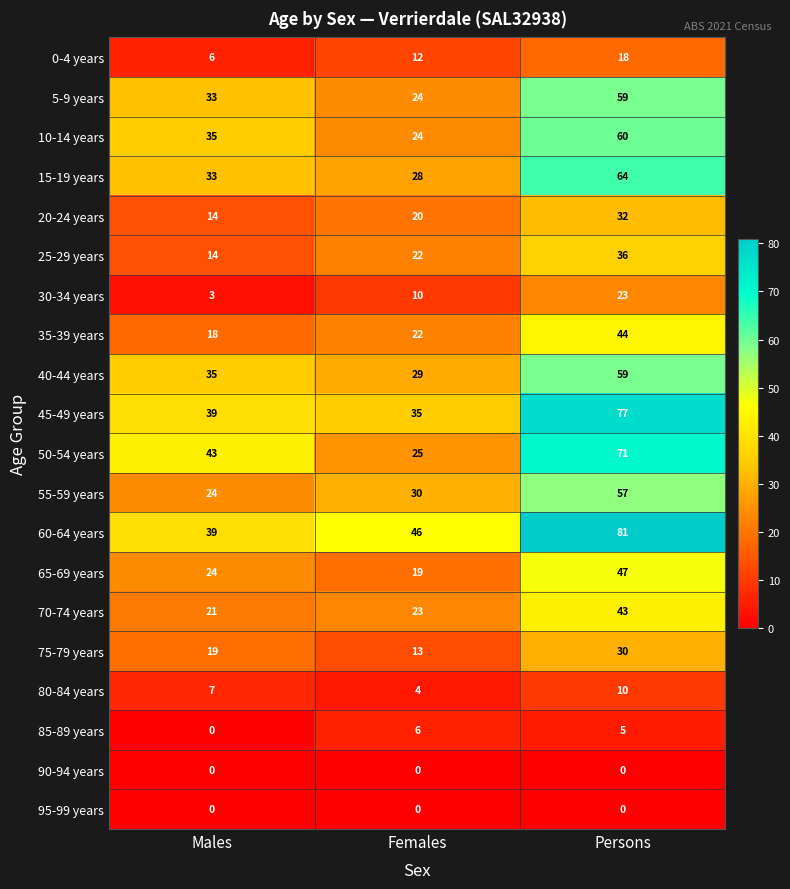

Which series has the largest total across all categories?

60-64 years